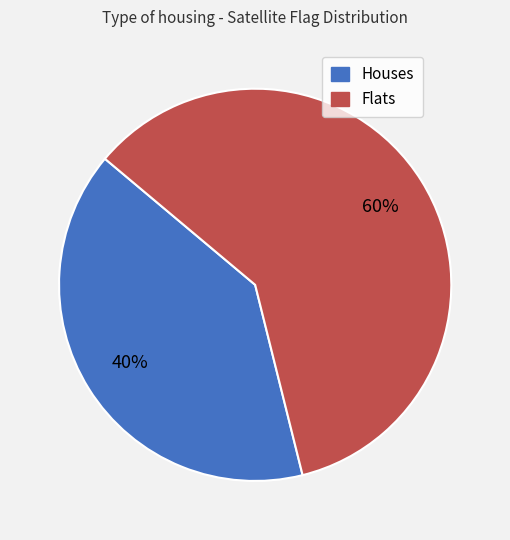

To the nearest percent, what is the average slice percentage?

50%